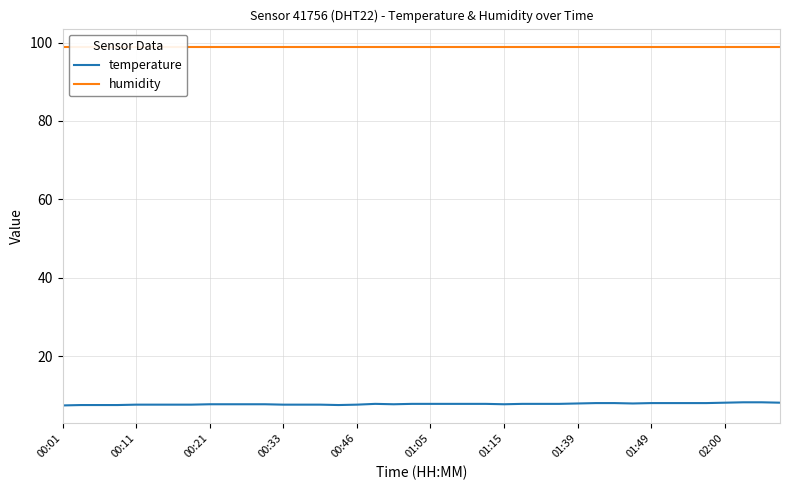

What is the lowest value of the temperature series?

7.4